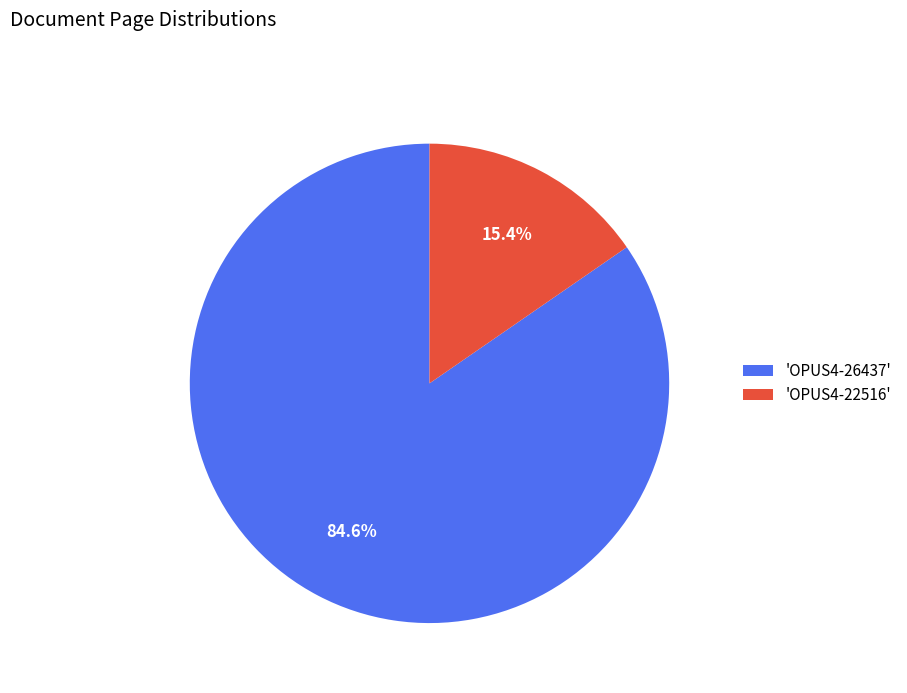

What is the total percentage of 'OPUS4-22516' and 'OPUS4-26437'?

100.0%